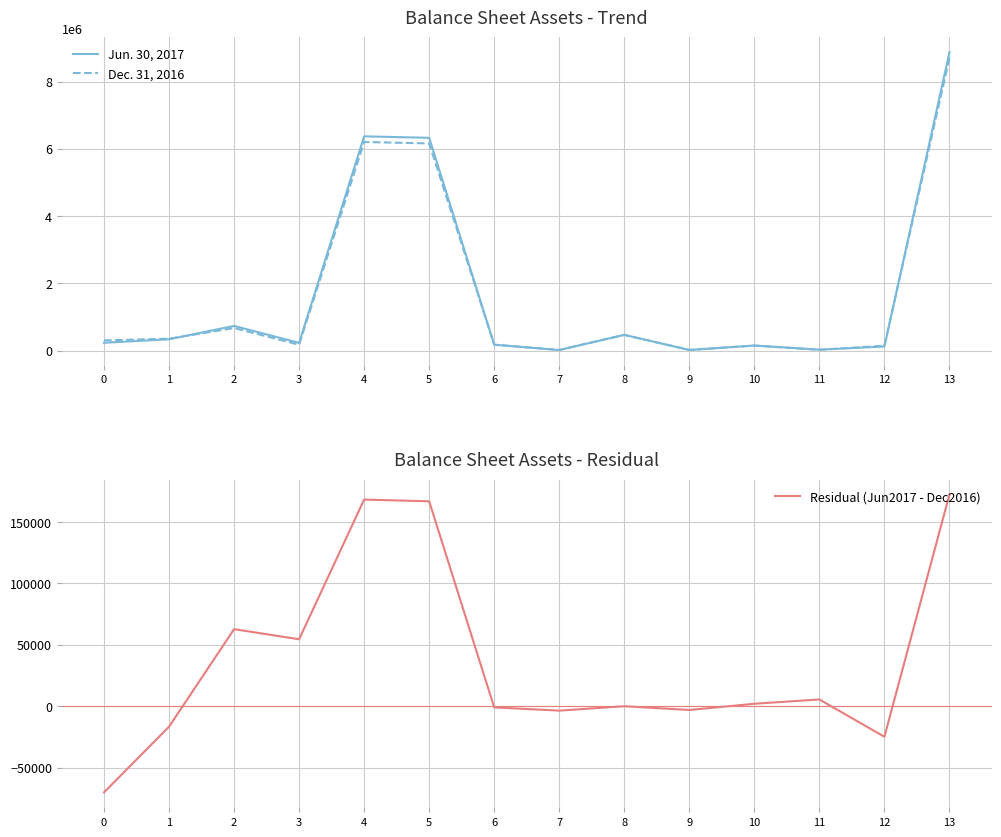

Reading right to left, what are all the values shown in this chart?

Jun. 30, 2017: 8872272	124649	31826	154312	21018	470534	19714	178277	6326858	6371007	232398	737006	339619	236061
Dec. 31, 2016: 8699851	149522	26302	152305	24074	470534	23299	179223	6159972	6202709	177866	674248	356282	306224
Residual (Jun2017 - Dec2016): 172421	-24873	5524	2007	-3056	0	-3585	-946	166886	168298	54532	62758	-16663	-70163